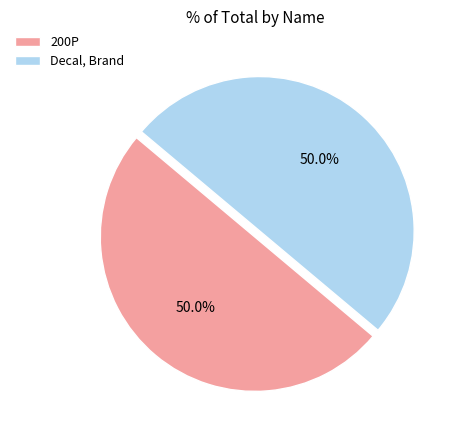

Approximately how many times larger is the value at 200P compared to Decal, Brand?

1.0